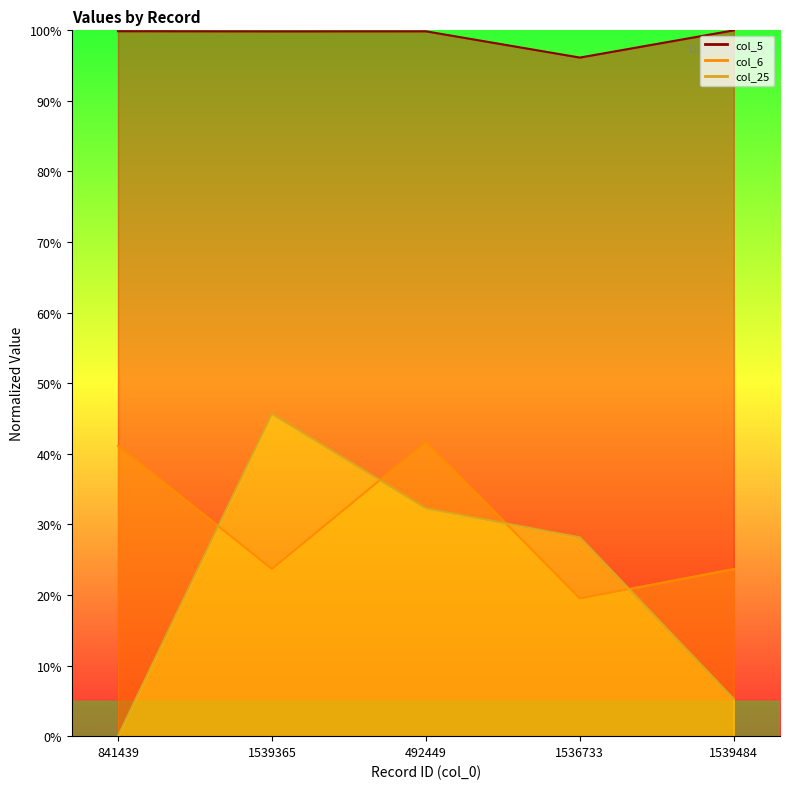

At which label is col_5 closest to 98?

1539365